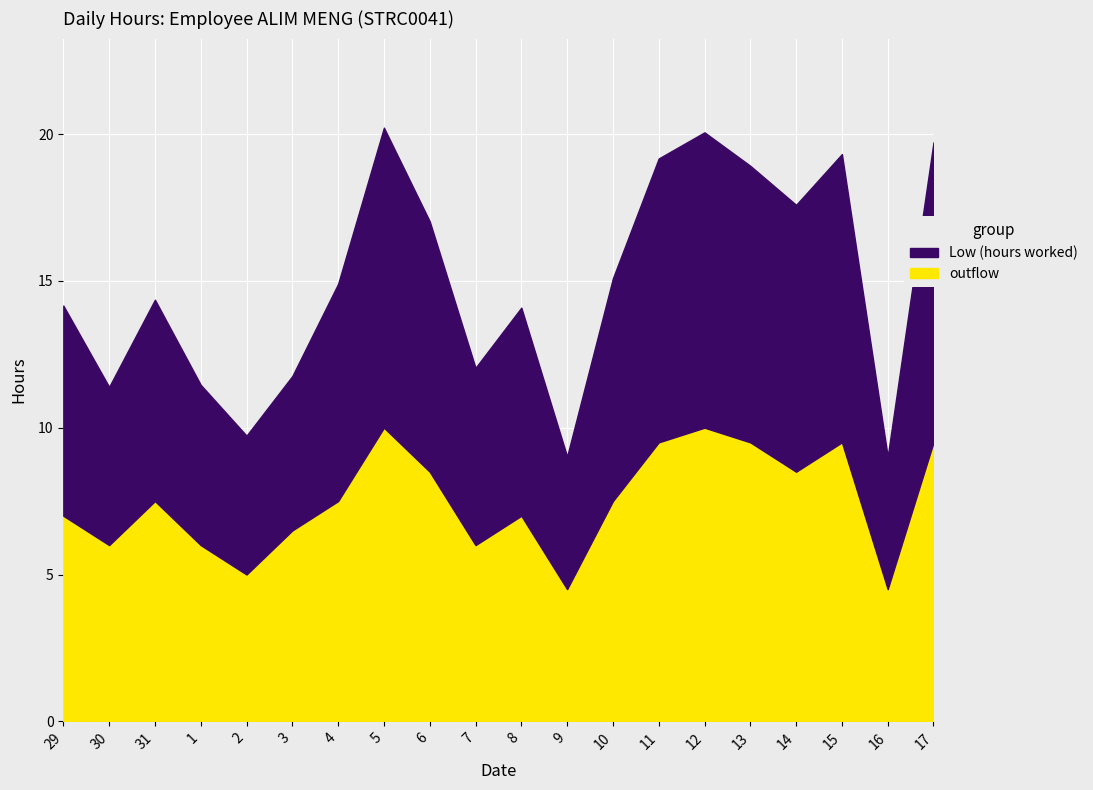

Does the chart display data point markers on the line(s)?

No